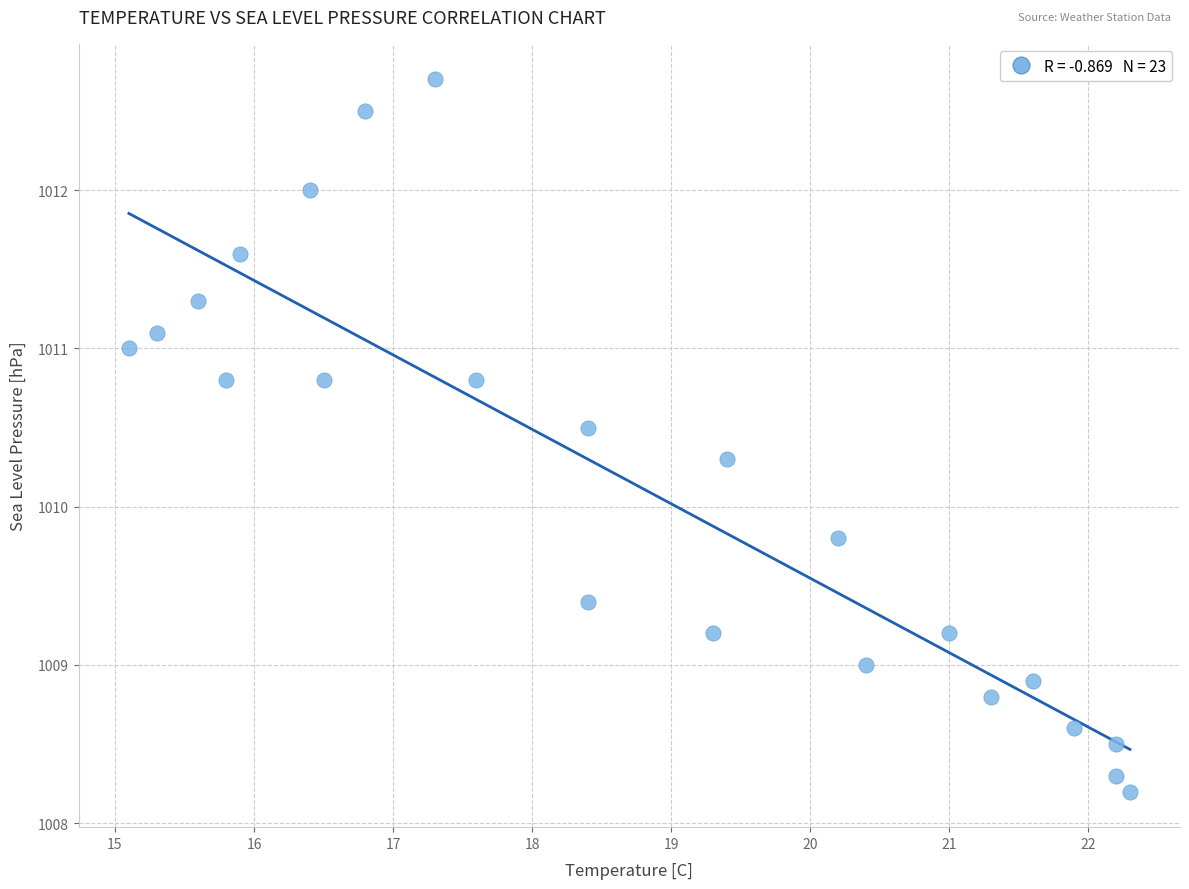

What is the range of X values (max minus min)?

7.2